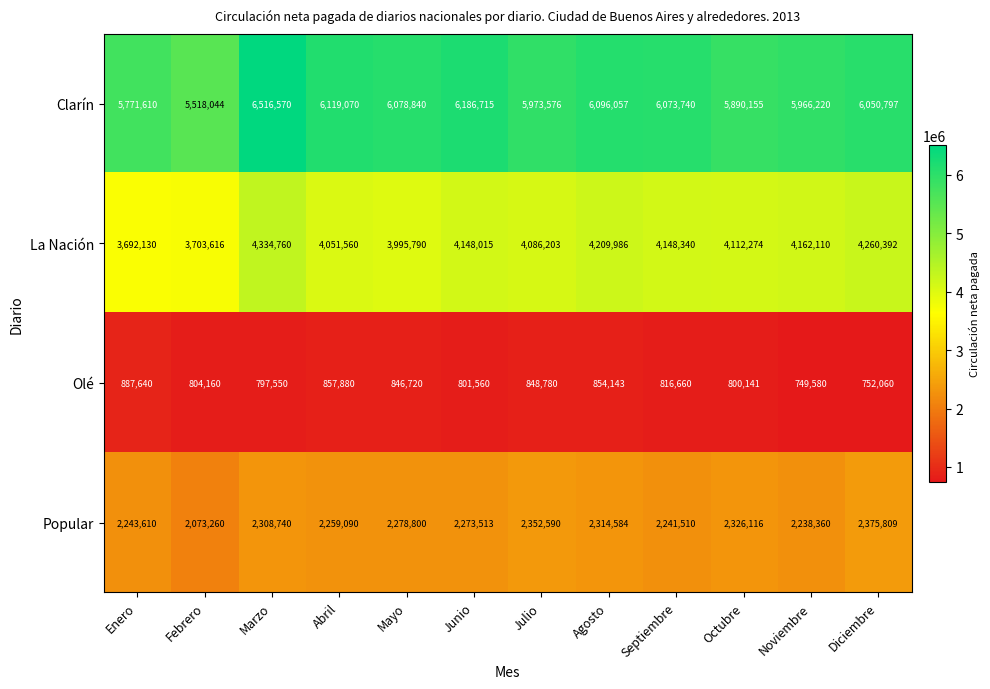

What is the average value of the Clarín series?

6020116